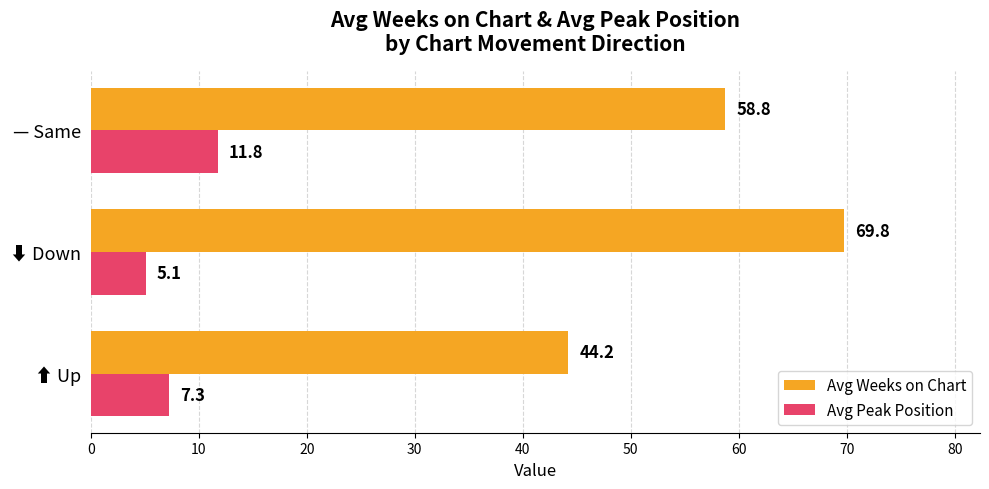

What is the spread (max minus min) of values at ⬇ Down?

64.7